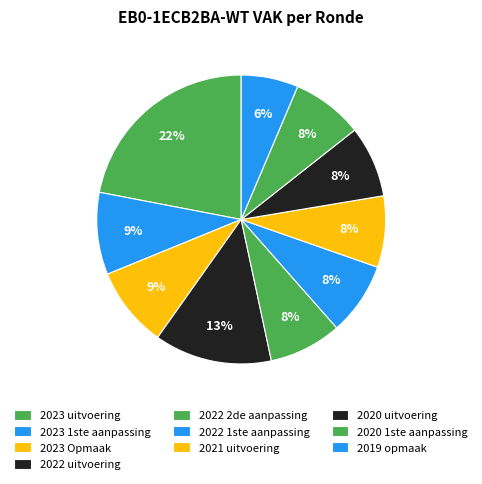

Rank the categories by value from lowest to highest.

2019 opmaak, 2021 uitvoering, 2020 uitvoering, 2020 1ste aanpassing, 2022 2de aanpassing, 2022 1ste aanpassing, 2023 Opmaak, 2023 1ste aanpassing, 2022 uitvoering, 2023 uitvoering